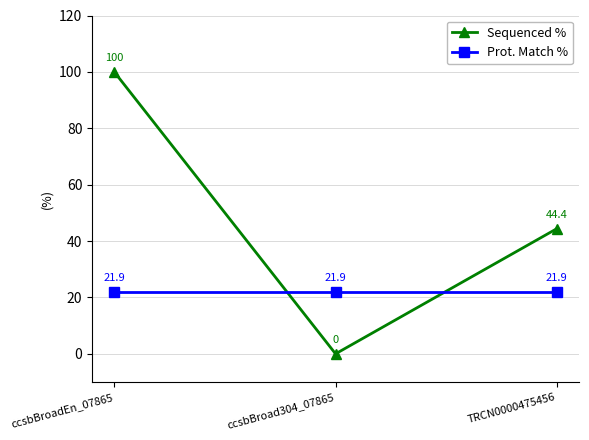

What is the label of the 2nd point from the right?

ccsbBroad304_07865